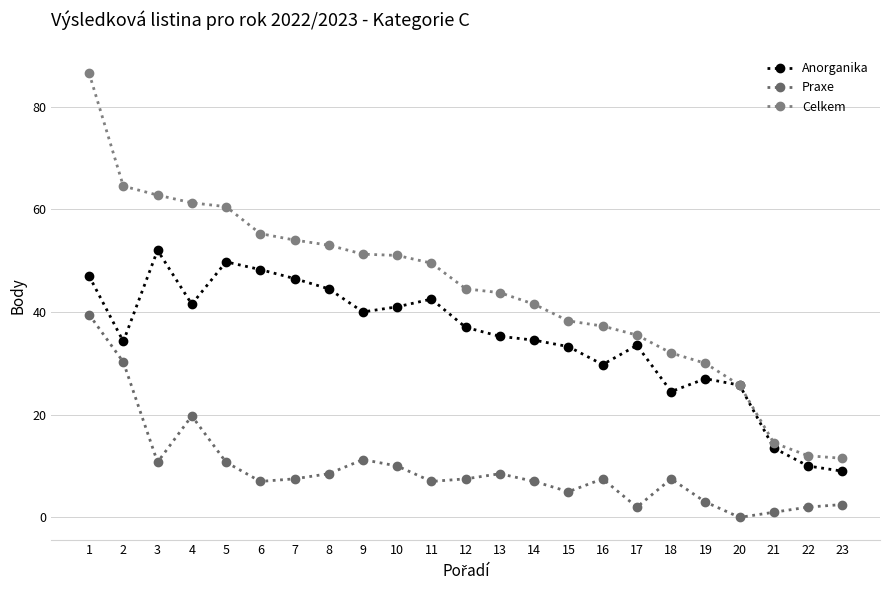

Read the Praxe value at 13.

8.5